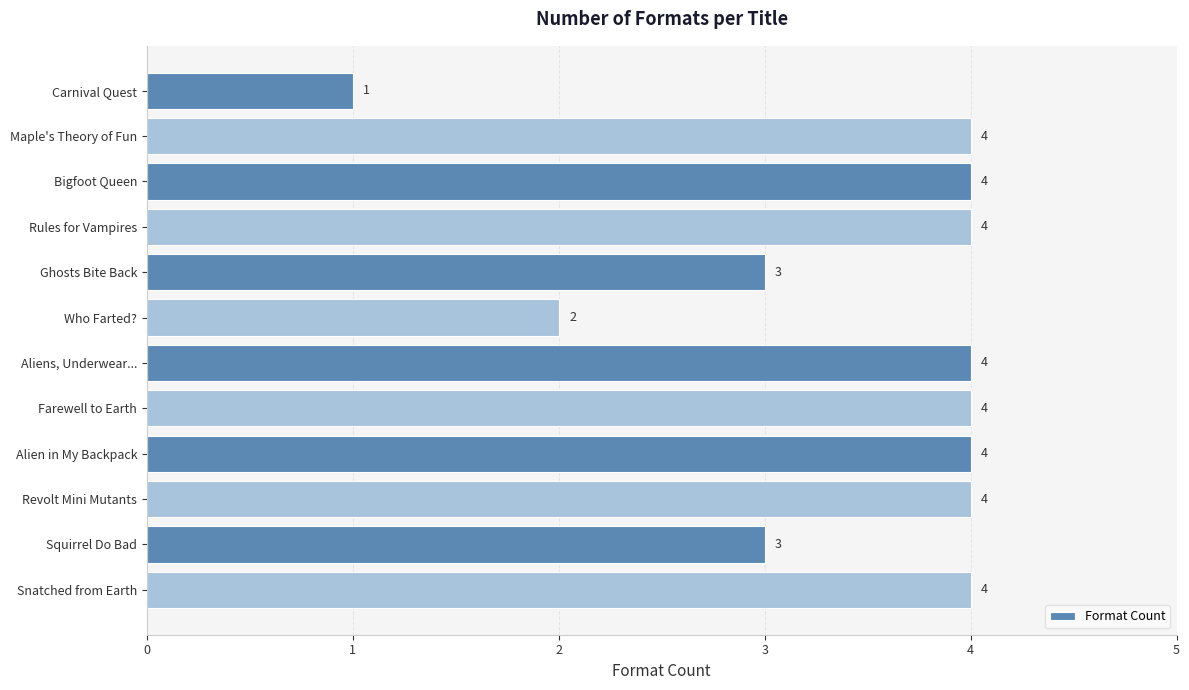

How many series are shown in this chart?

1